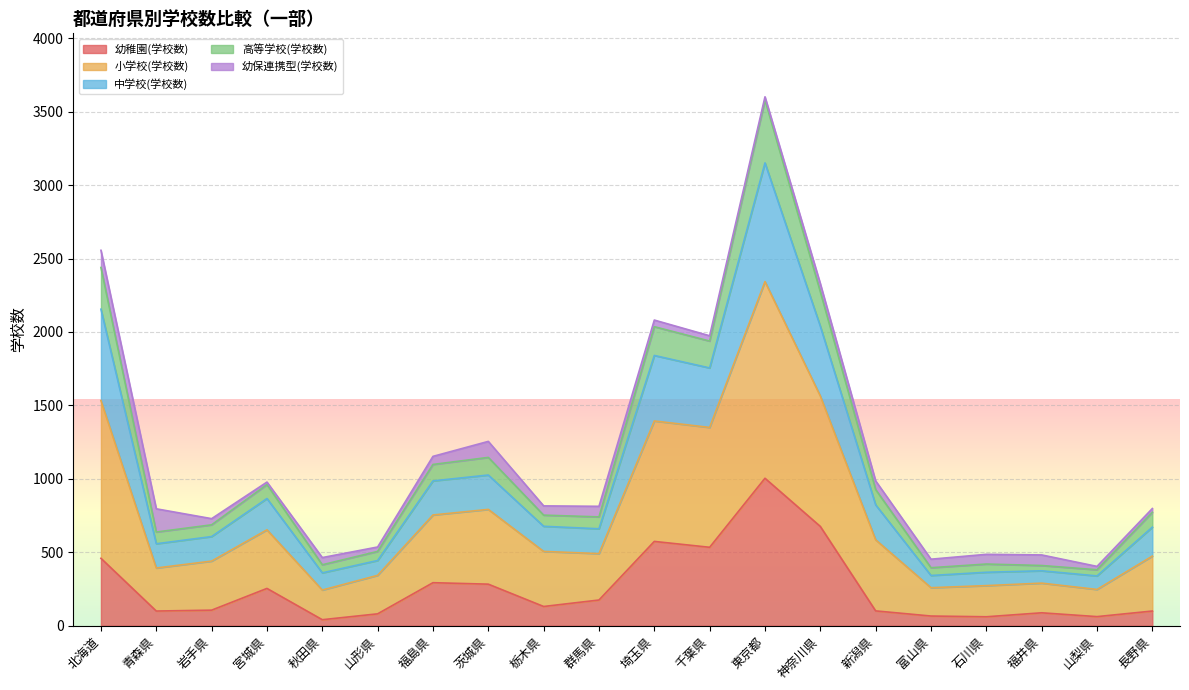

What is the highest value of the 幼稚園(学校数) series?

1004